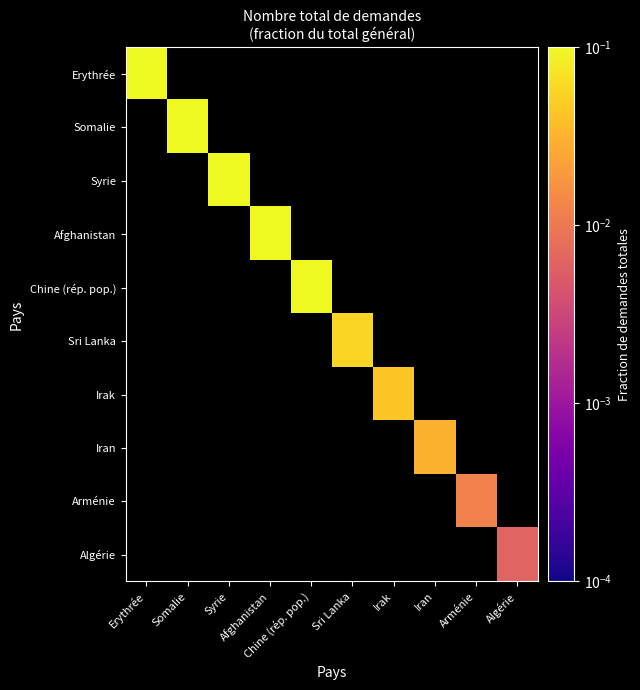

How many series are shown in this chart?

10